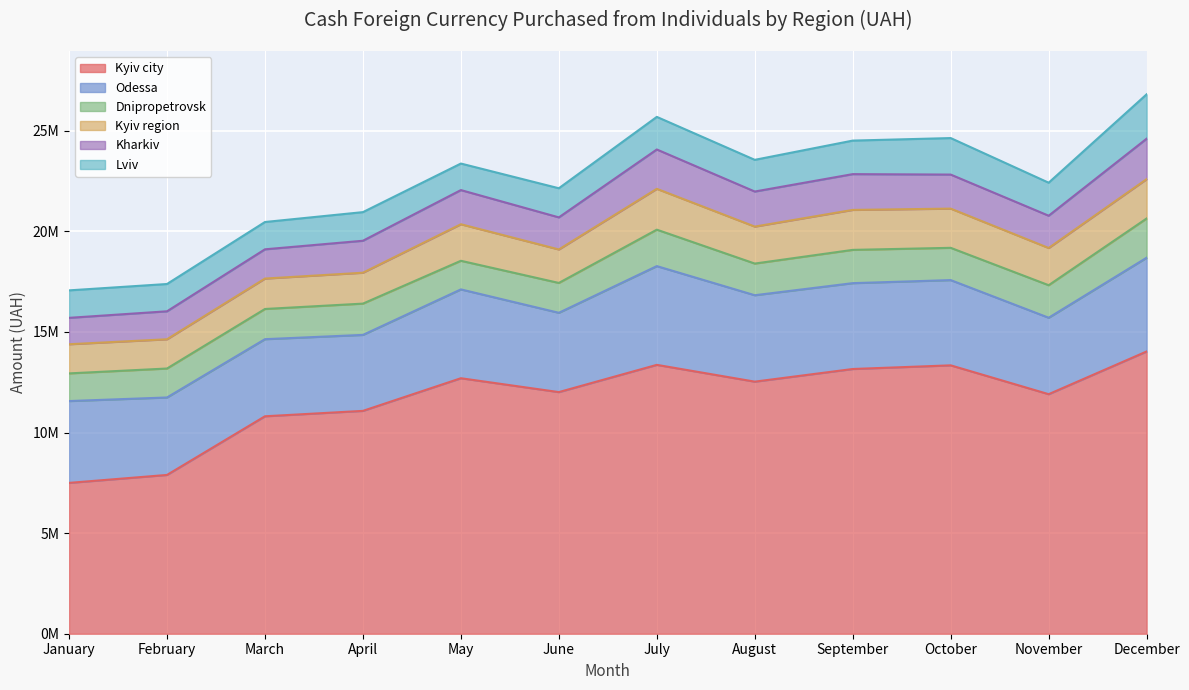

Reading left to right, list all the values displayed in this chart.

Kyiv city: January=7496043.6	February=7891232.4	March=10806316.3	April=11074796.2	May=12697224.2	June=12008082.9	July=13361836.5	August=12527264.7	September=13155863.9	October=13337362.7	November=11904336.5	December=14027132.2
Odessa: January=4066941.9	February=3849708.0	March=3831769.0	April=3775671.4	May=4414979.4	June=3941467.1	July=4907591.0	August=4294860.7	September=4266484.3	October=4236840.4	November=3799174.7	December=4658993.5
Dnipropetrovsk: January=1374481.0	February=1439061.7	March=1500460.0	April=1554899.7	May=1421736.1	June=1483207.2	July=1811278.2	August=1573828.3	September=1653781.1	October=1603497.9	November=1616366.4	December=1949919.5
Kyiv region: January=1448719.4	February=1453511.9	March=1511832.6	April=1535539.9	May=1815941.6	June=1663621.5	July=2029379.9	August=1837152.8	September=1986406.8	October=1948769.6	November=1849292.0	December=1955548.8
Kharkiv: January=1312048.8	February=1389806.3	March=1453685.9	April=1588501.2	May=1697824.4	June=1594332.4	July=1955158.4	August=1742408.2	September=1777929.6	October=1691786.0	November=1604323.3	December=2009498.2
Lviv: January=1365294.0	February=1356354.1	March=1356938.8	April=1422575.6	May=1318559.6	June=1447514.5	July=1619977.0	August=1575009.7	September=1666273.0	October=1814180.6	November=1640487.0	December=2205991.1